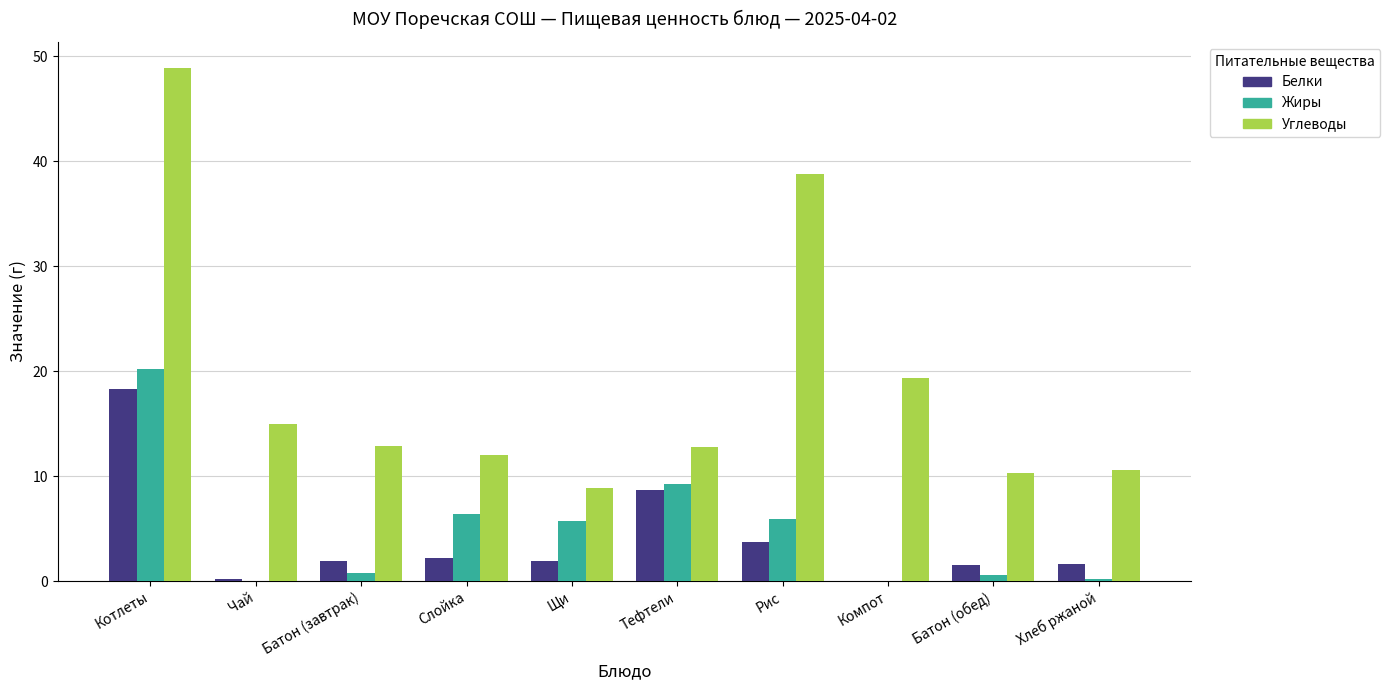

Are the bars grouped side by side (vs. stacked)?

Yes